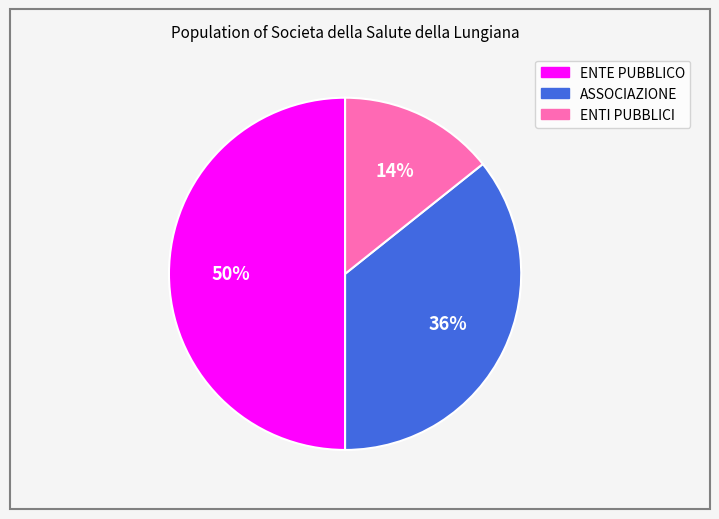

Does ENTI PUBBLICI account for over 50% of the chart?

No